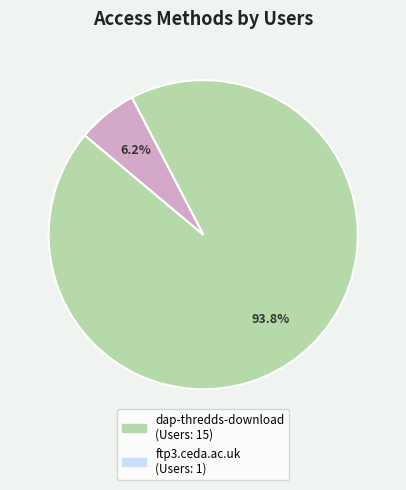

Is the sum of dap-thredds-download and ftp3.ceda.ac.uk greater than half?

Yes